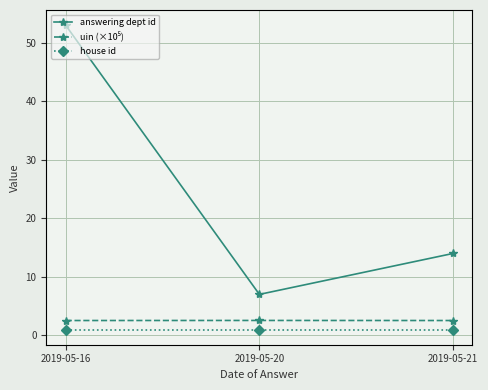

What is the value of the answering dept id point at the 3rd from the left?

14.0